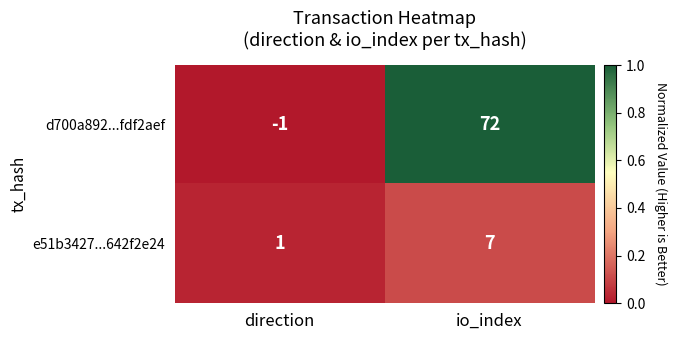

At which category is the sum across all series the highest?

io_index